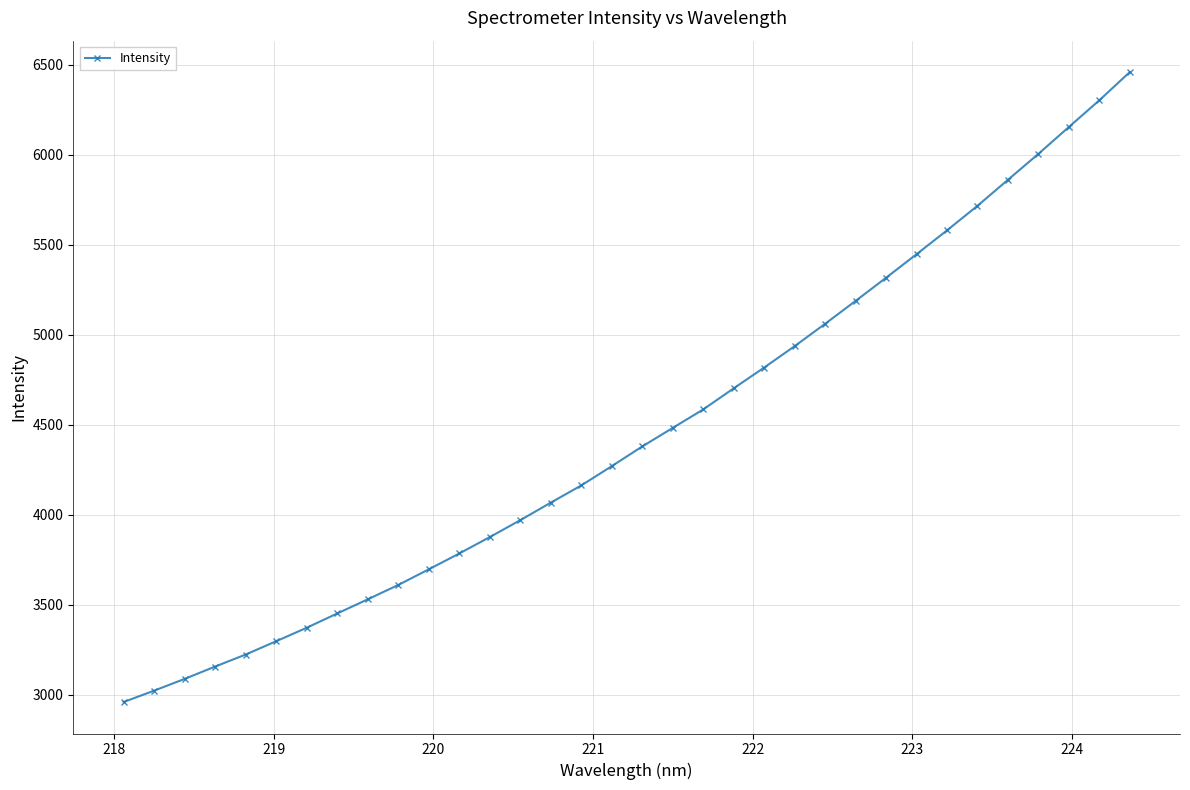

What is the sum of all values?

151558.2